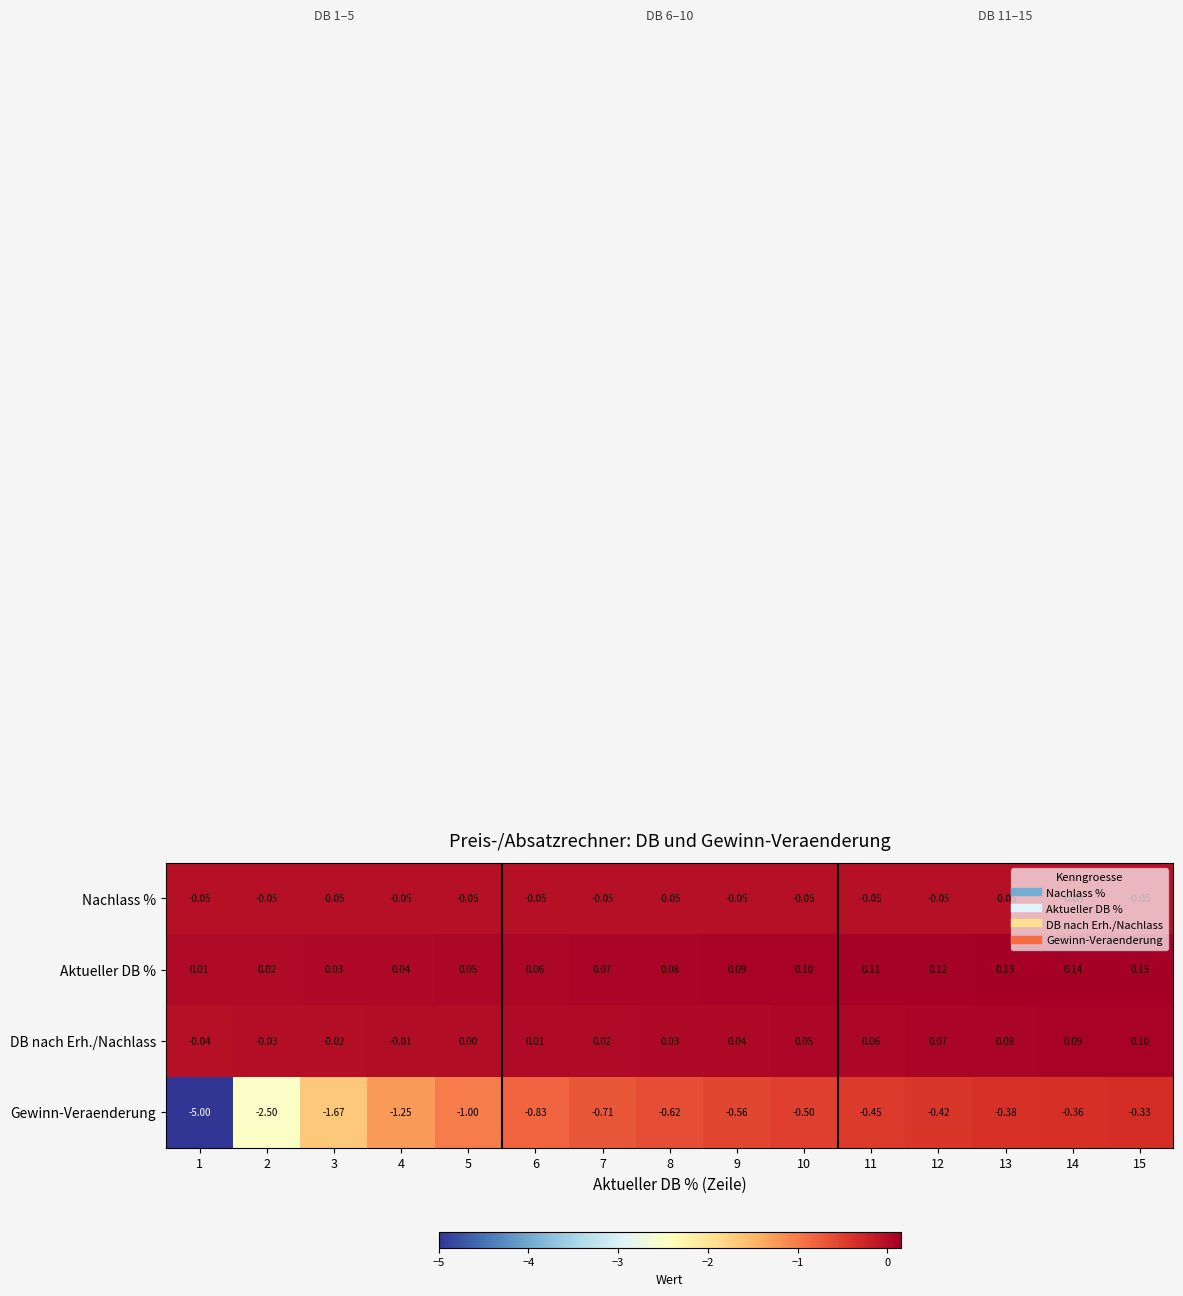

Rank the series by their maximum value, from highest to lowest.

Aktueller DB %, DB nach Erh./Nachlass, Nachlass %, Gewinn-Veraenderung